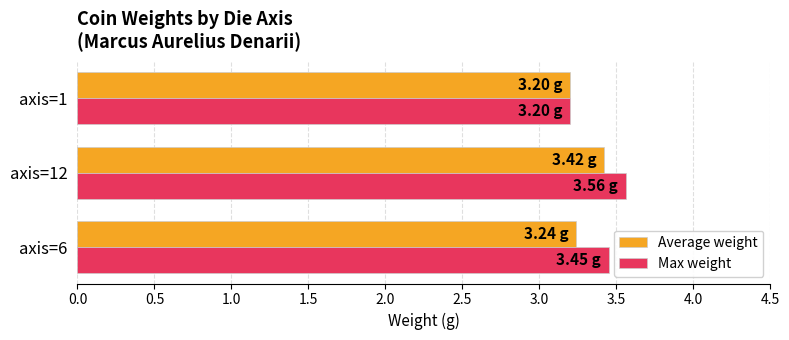

Which series has the largest total across all categories?

Max weight